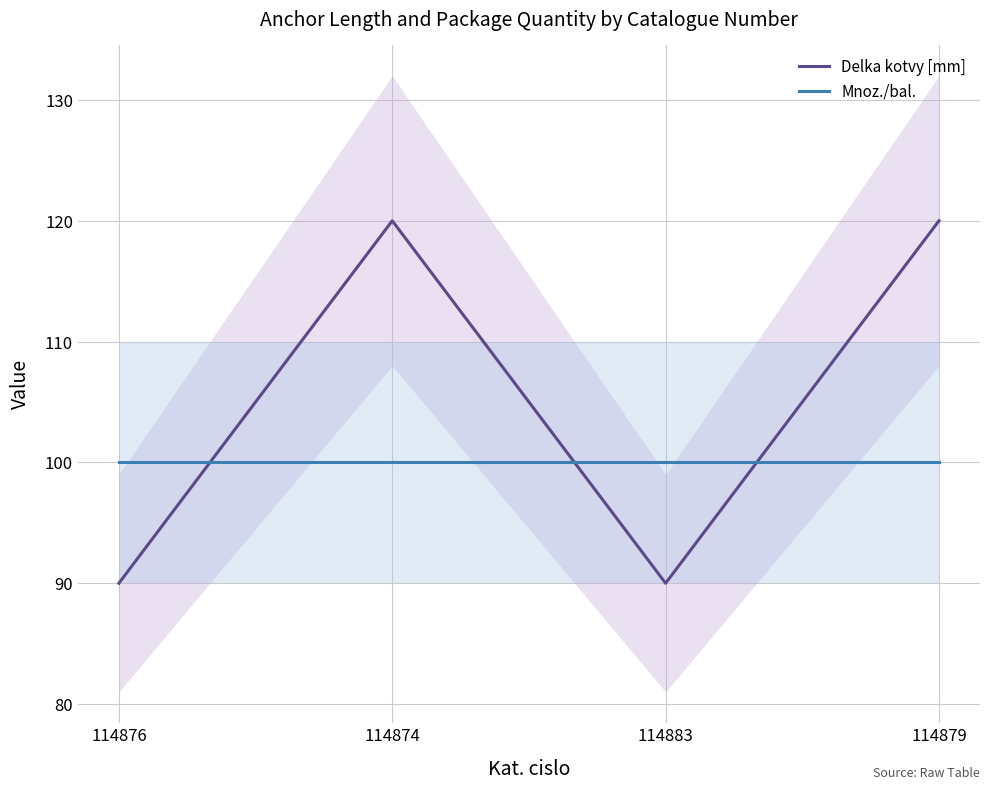

The Mnoz./bal. series shows 100 at 114883. True or false?

True